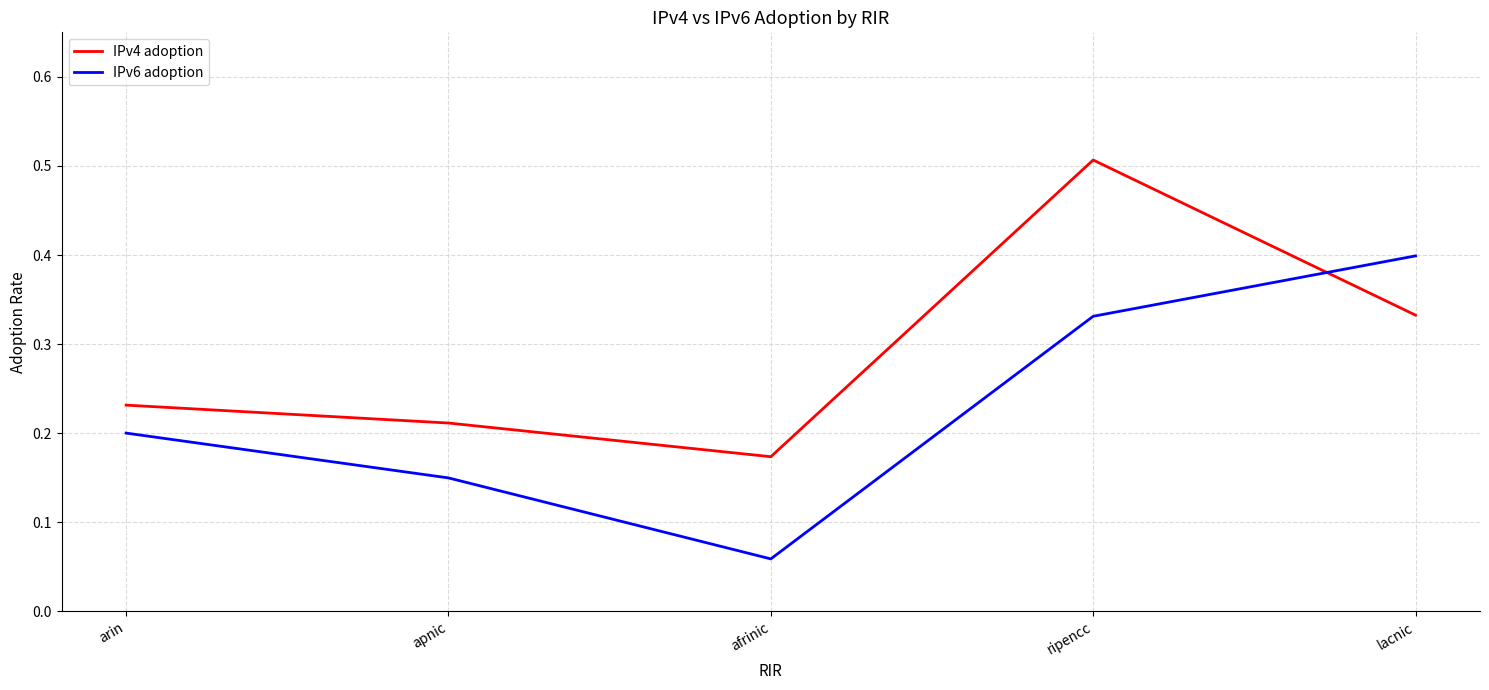

The IPv4 adoption series shows 0.3 at afrinic. True or false?

False